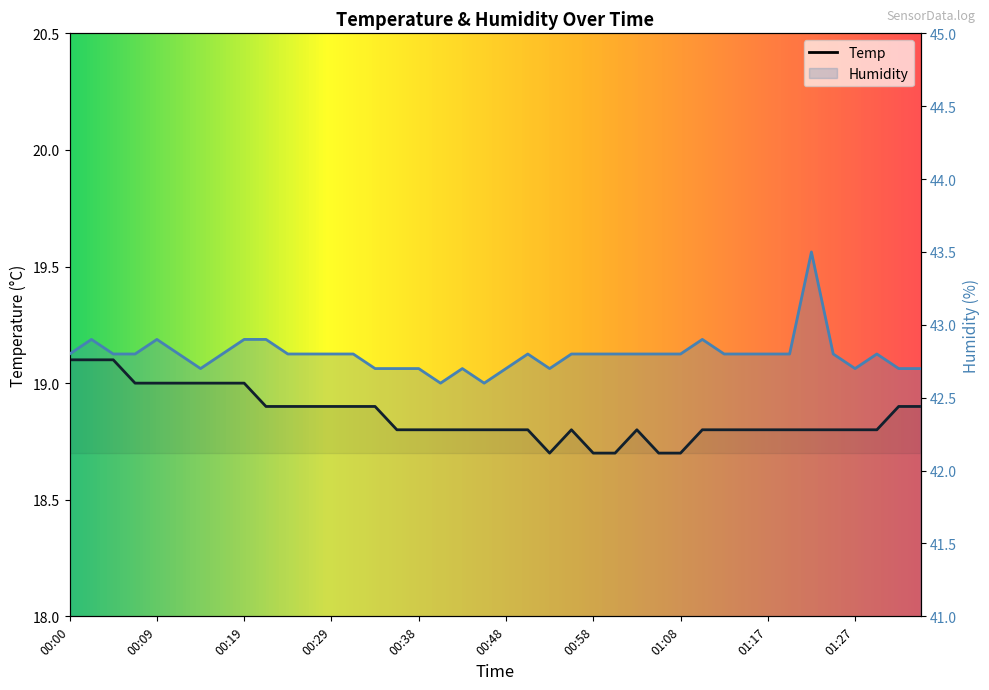

At which label is Temp closest to 18?

00:53